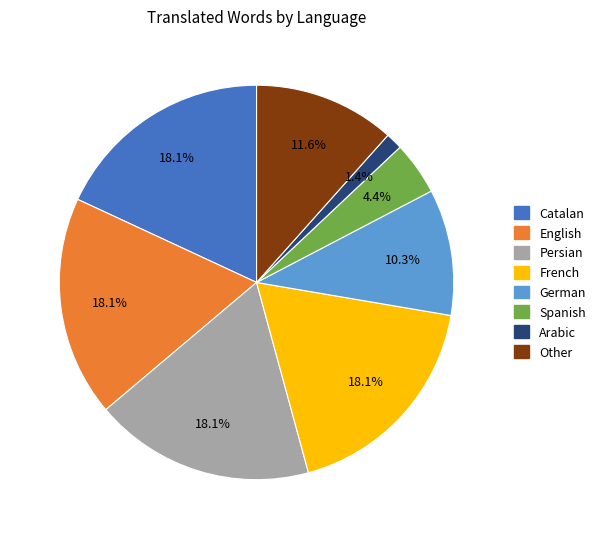

Is there any slice that represents more than half of the pie?

No